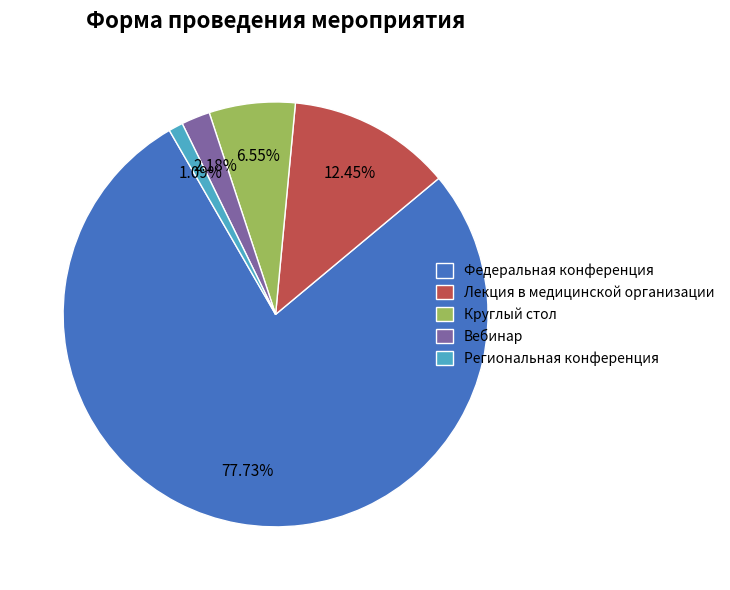

To the nearest percent, what is the combined percentage of Региональная конференция and Вебинар?

3%